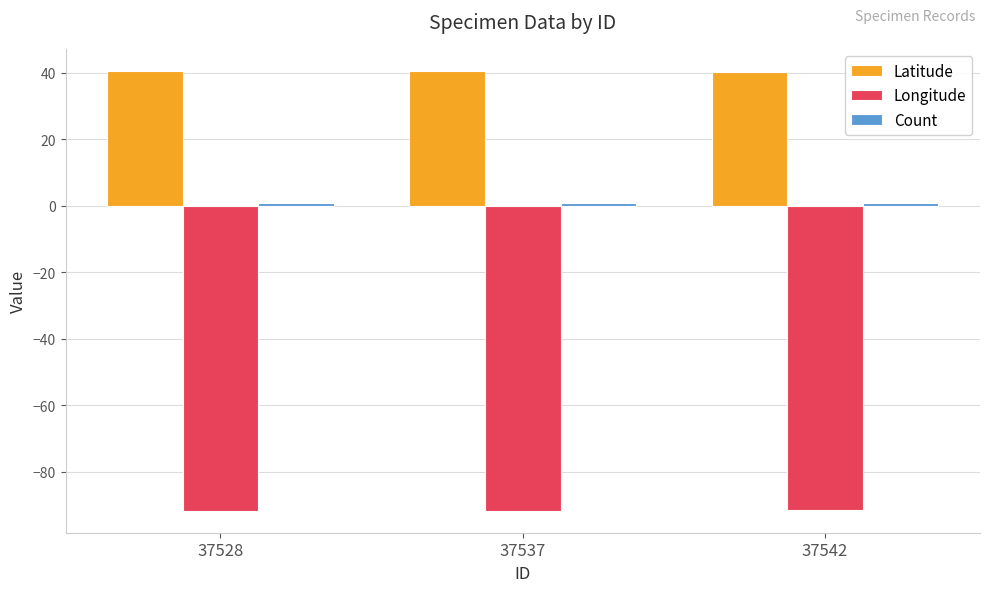

What is the average value of the Longitude series?

-91.6